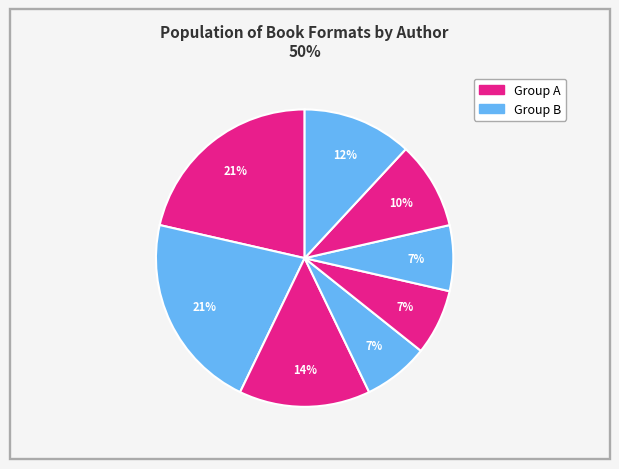

Count the number of slices in the pie.

8